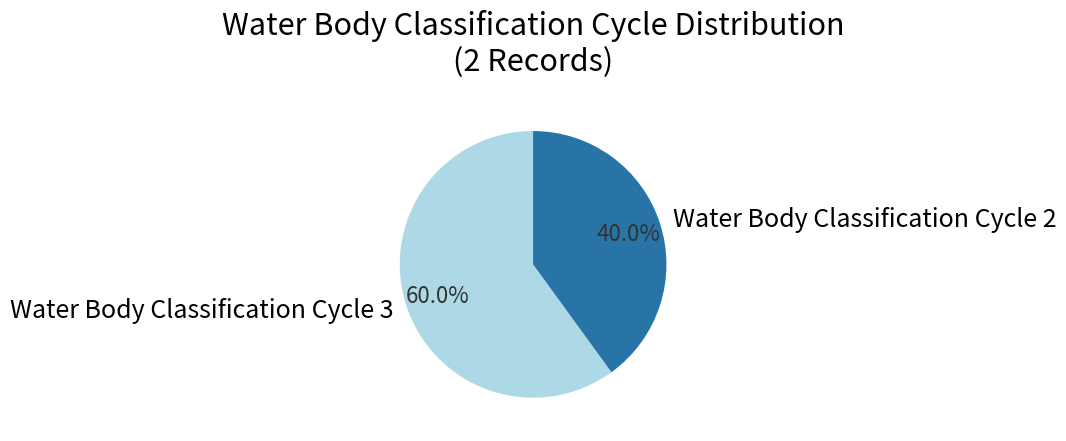

What percentage is the Water Body Classification Cycle 3 slice, to the nearest percent?

60%